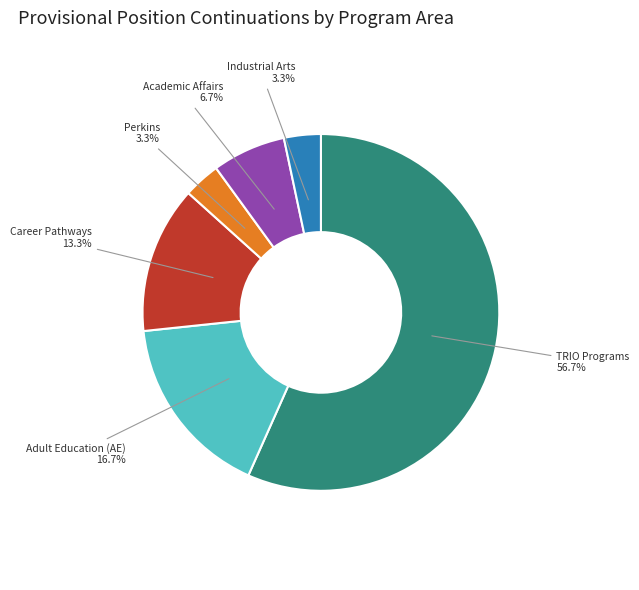

To the nearest percent, what is the combined percentage of TRIO Programs and Academic Affairs?

63%